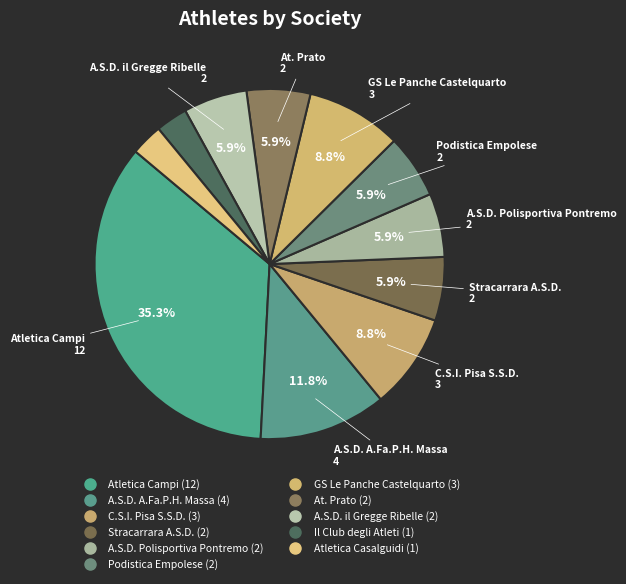

What is the change in value from Atletica Campi to GS Le Panche Castelquarto?

-9